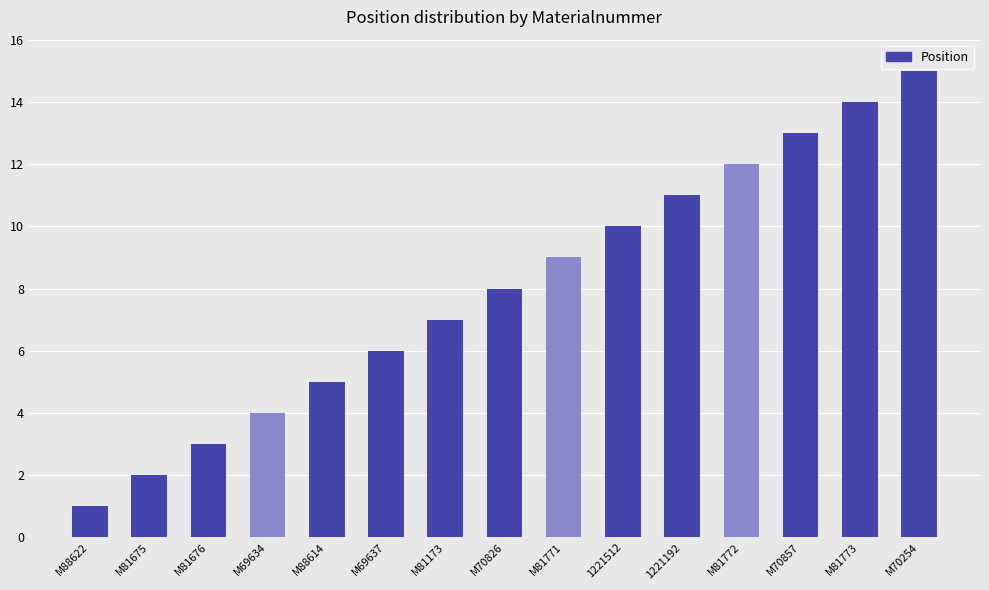

List the labels in order of value, smallest first.

M88622, M81675, M81676, M69634, M88614, M69637, M81173, M70826, M81771, 1221512, 1221192, M81772, M70857, M81773, M70254